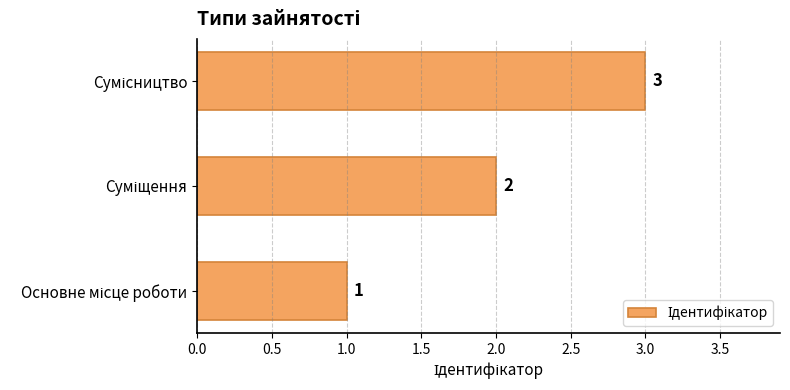

What is the sum of all values?

6